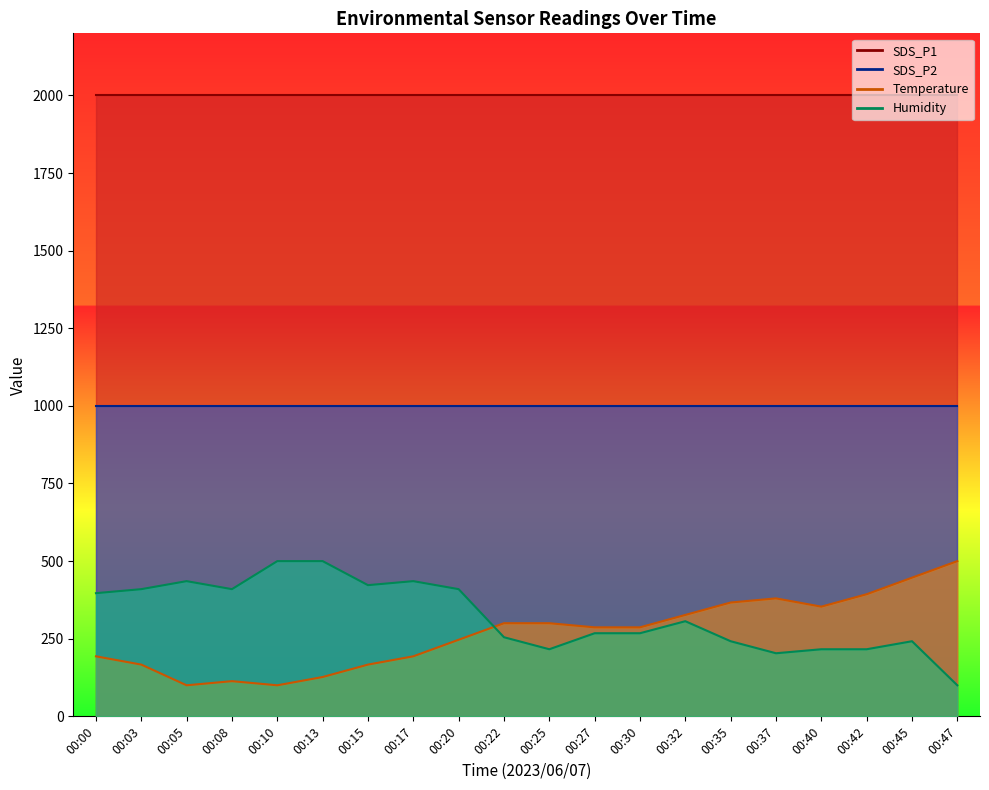

At how many categories does at least one series exceed 249?

20